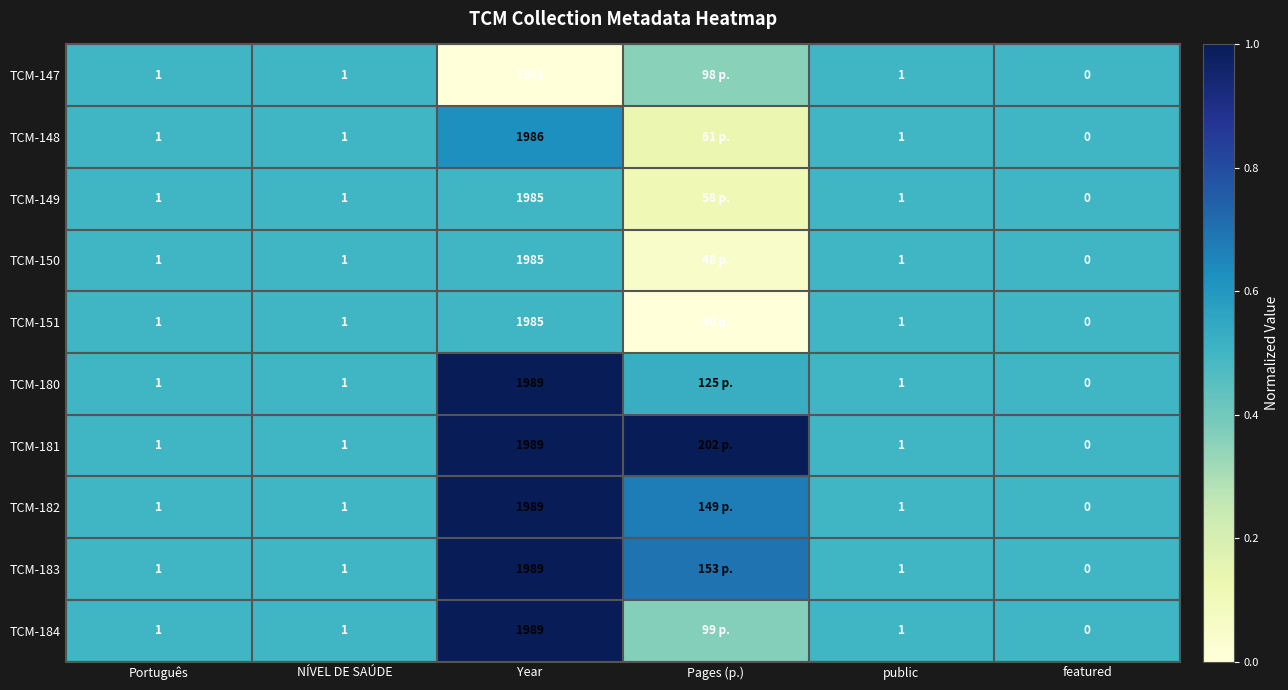

At which category is the sum across all series the highest?

Year